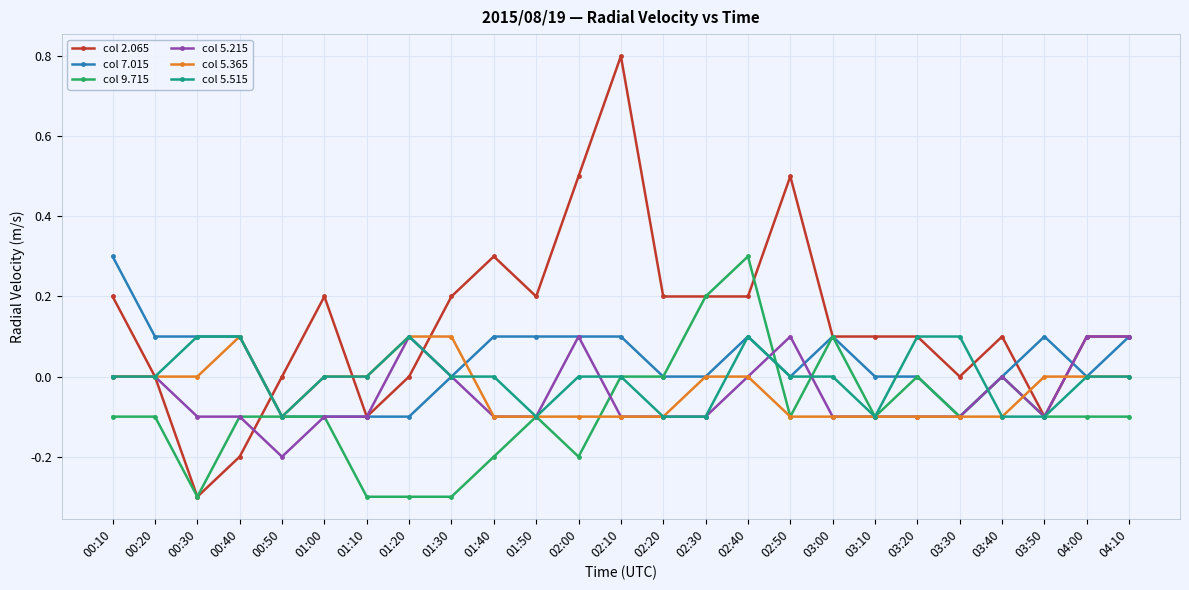

Which series has the widest spread of values?

col 2.065